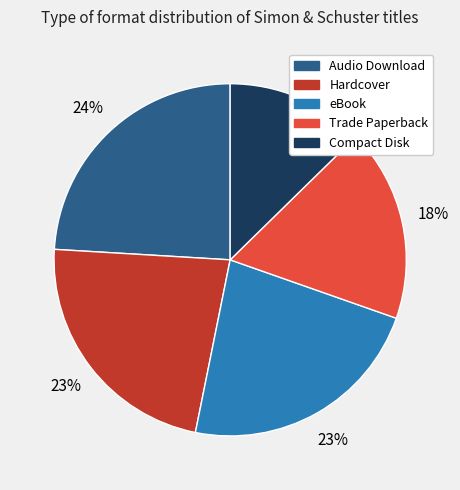

True or false: Trade Paperback accounts for 18% of the total.

True